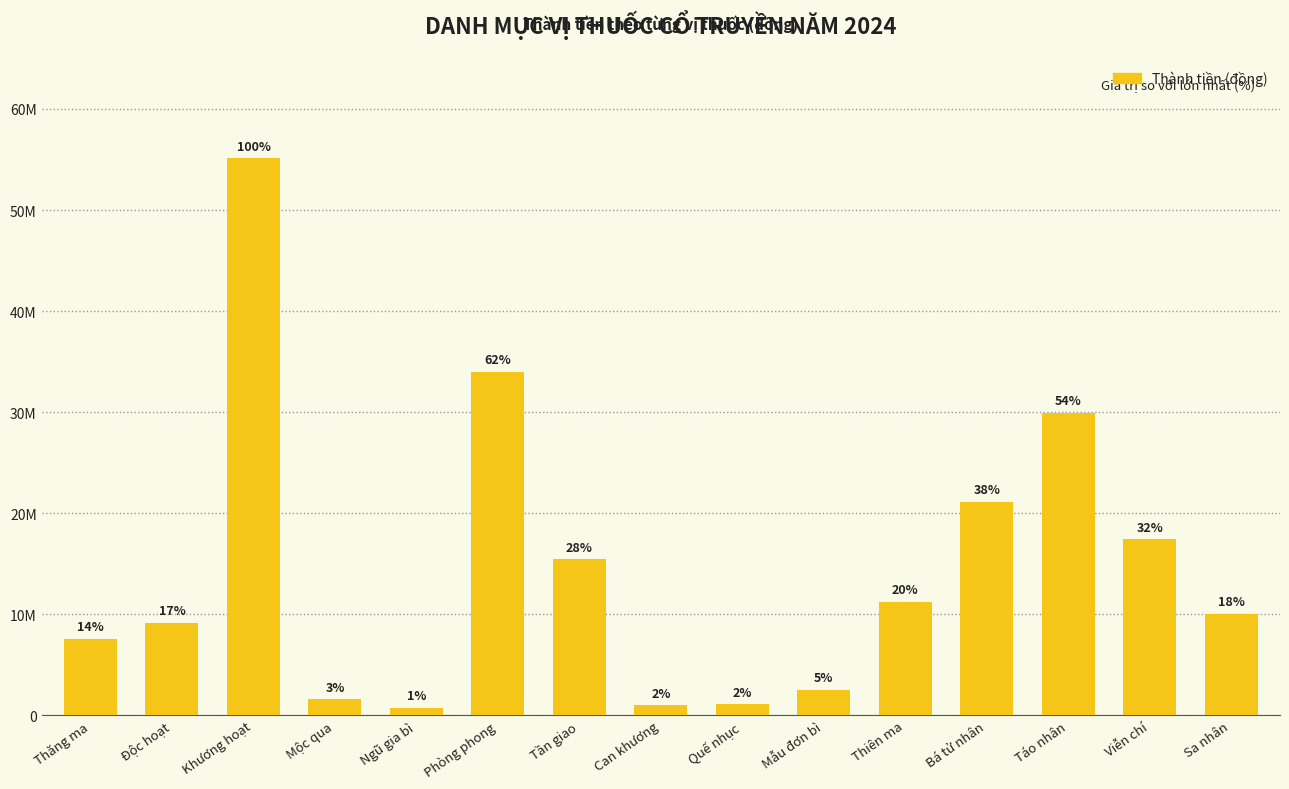

Does the chart contain any negative values?

No